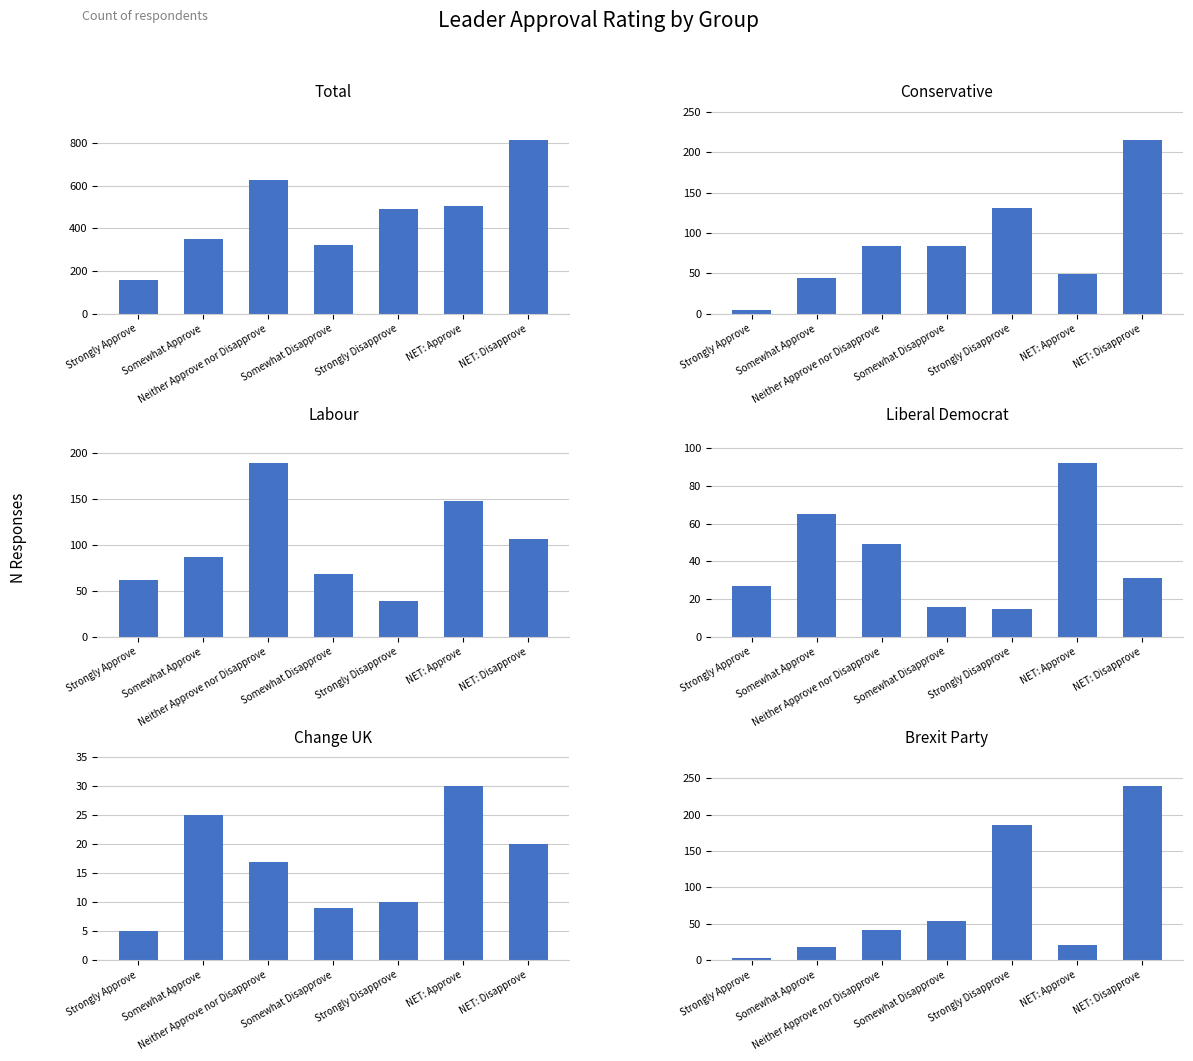

The value of Liberal Democrat at Strongly Disapprove is 15. True or false?

True